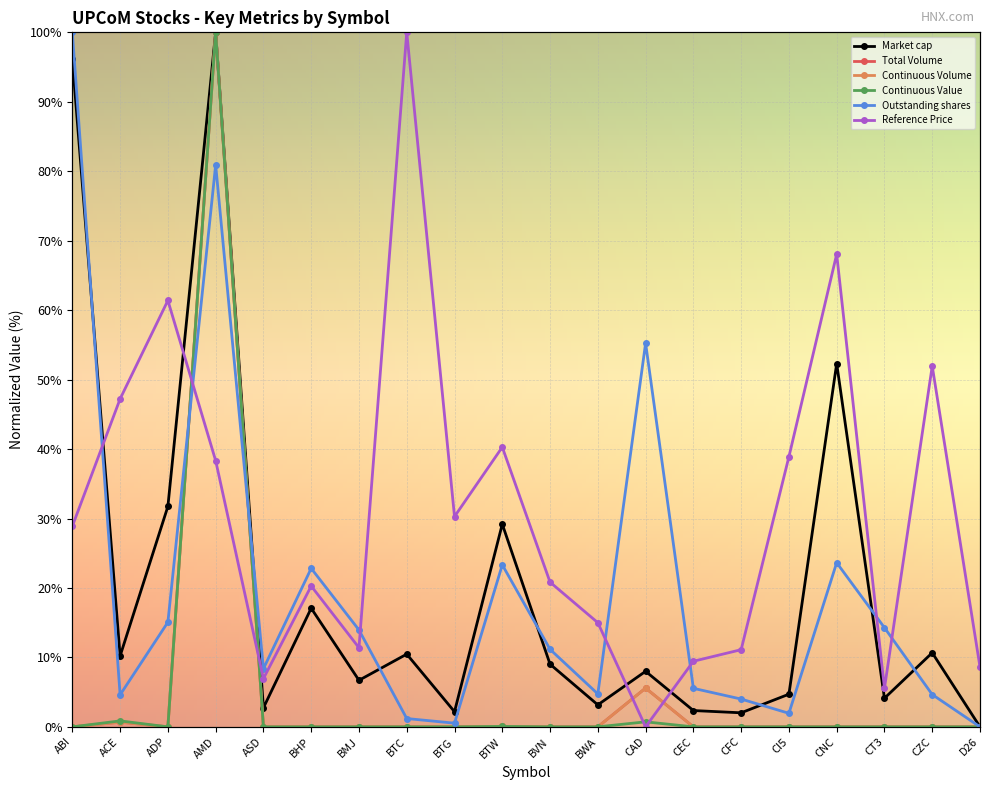

What is the greatest value displayed?

100.0